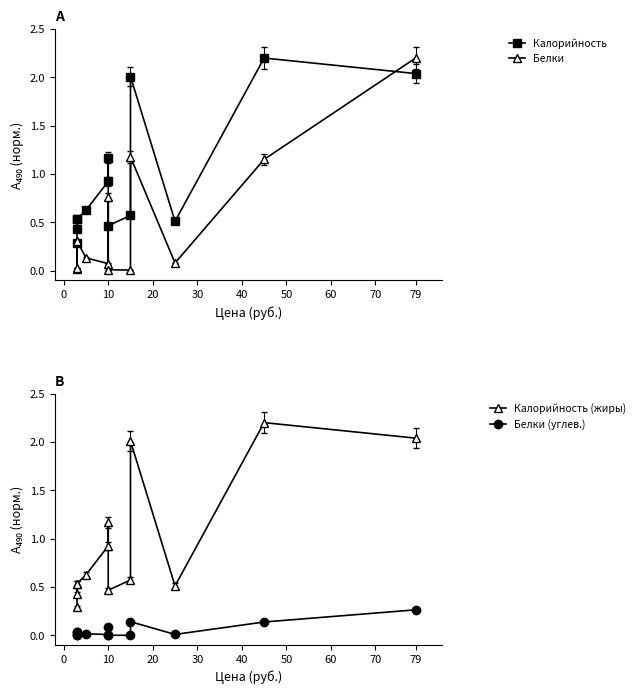

What are all the series names shown in the legend?

Калорийность, Белки, Калорийность (жиры), Белки (углев.)